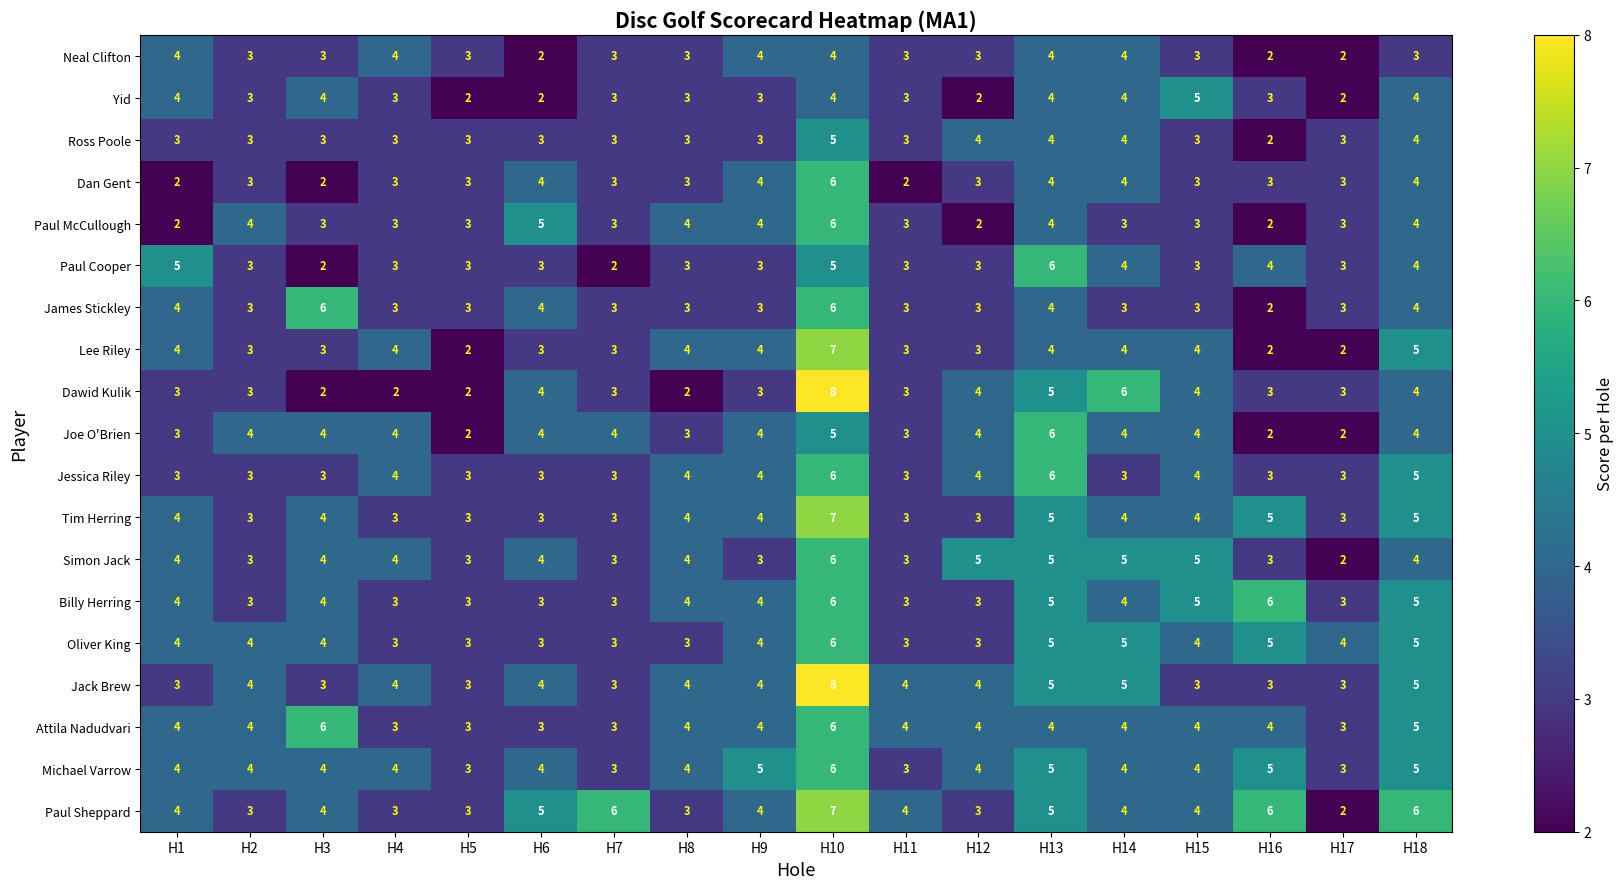

How many Paul Cooper values are between 3 and 4?

13